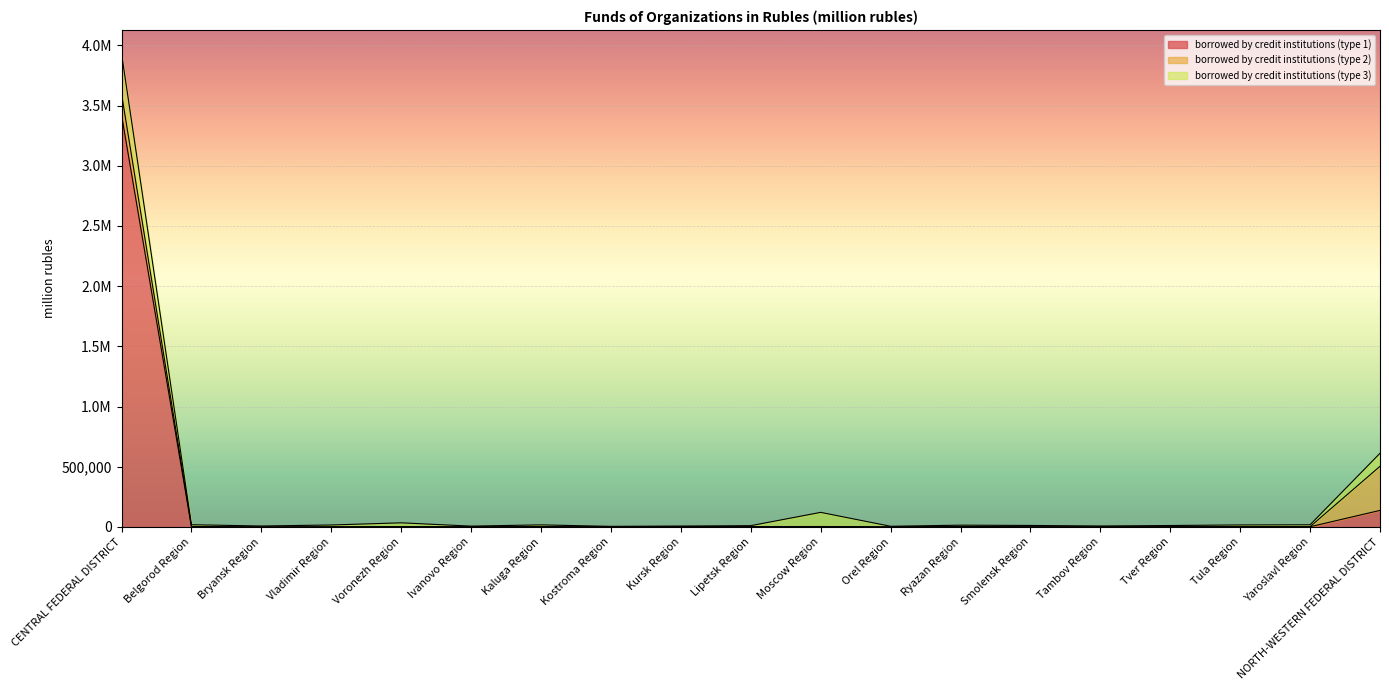

Reading left to right, transcribe all the data shown in this chart.

borrowed by credit institutions (type 1): 3423131	1574	0	569	146	1054	1538	728	1549	2414	2774	13	2650	624	449	1164	541	1456	137057
borrowed by credit institutions (type 2): 174593	1936	86	451	2688	62	840	62	3	20	623	203	875	680	46	803	1666	690	366398
borrowed by credit institutions (type 3): 333607	14594	7417	14930	31093	5441	14450	3724	5678	7935	117359	5021	10891	10723	7276	9602	14152	15582	108153